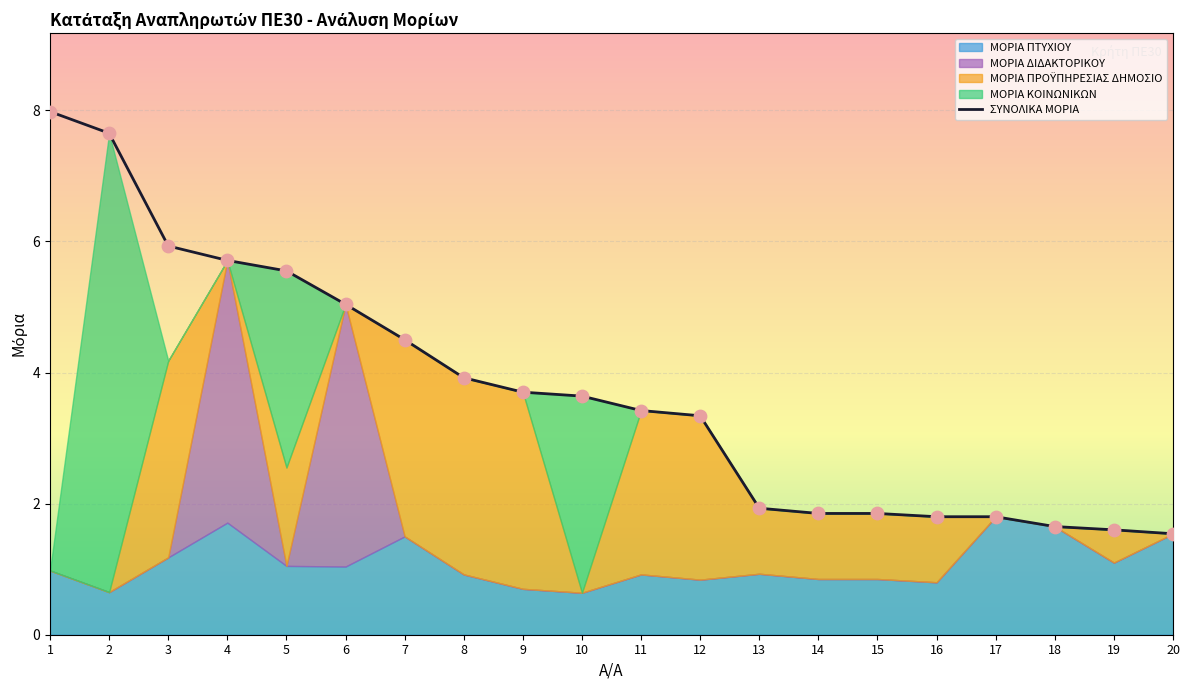

Between 6 and 11, which is larger?

6